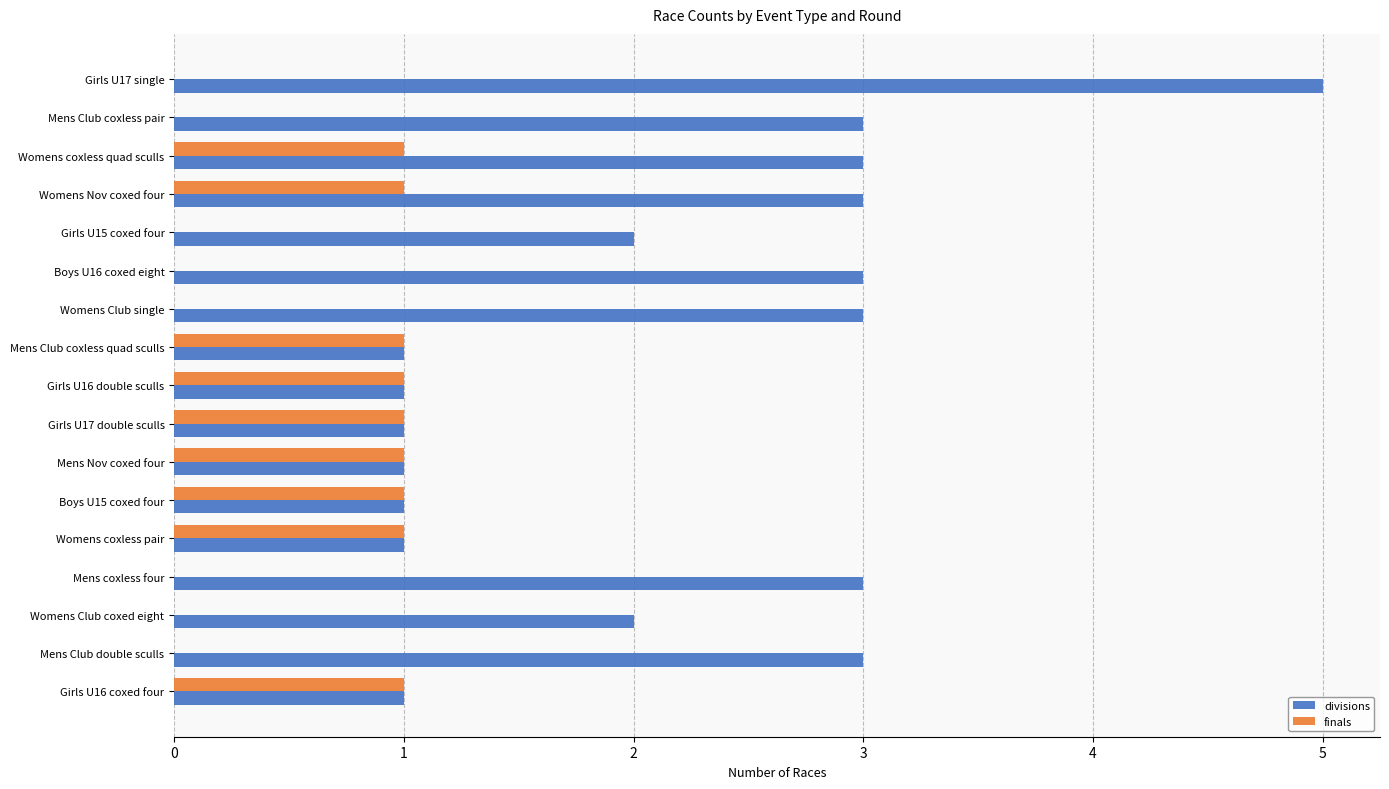

At which category is the sum across all series the highest?

Girls U17 single